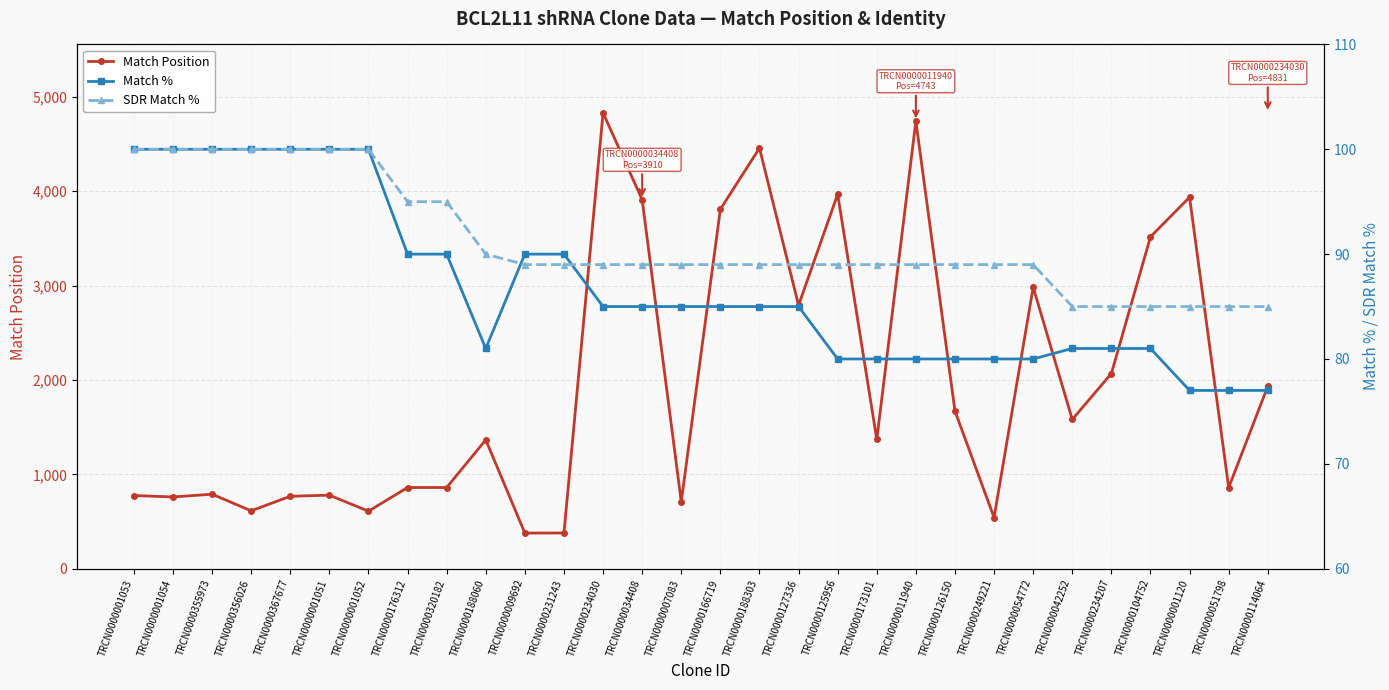

Rank the series at TRCN0000355973 from highest to lowest value.

Match Position, Match %, SDR Match %